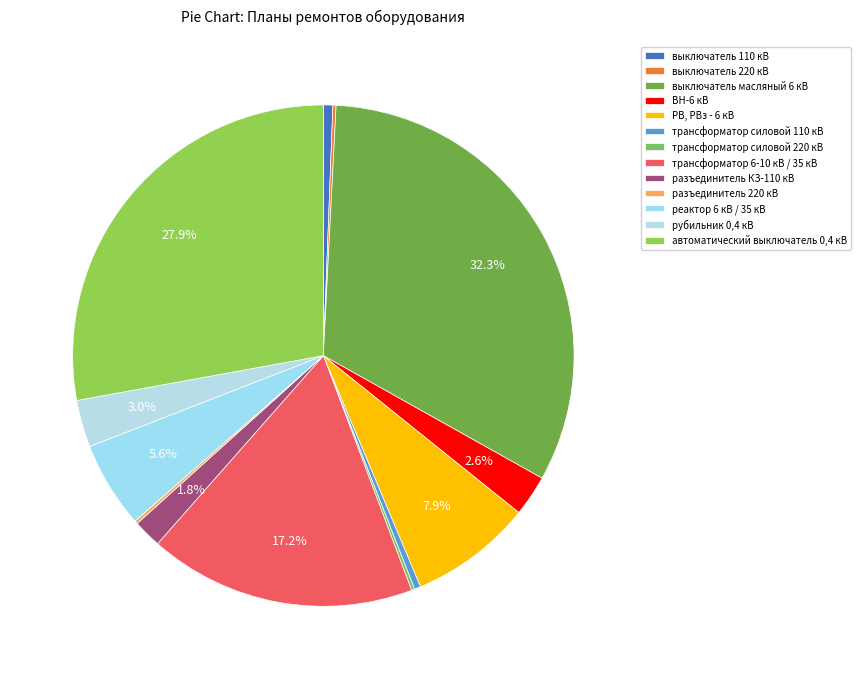

Rank the categories by value from highest to lowest.

выключатель масляный 6 кВ, автоматический выключатель 0,4 кВ, трансформатор 6-10 кВ / 35 кВ, РВ, РВз - 6 кВ, реактор 6 кВ / 35 кВ, рубильник 0,4 кВ, ВН-6 кВ, разъединитель КЗ-110 кВ, выключатель 110 кВ, трансформатор силовой 110 кВ, выключатель 220 кВ, трансформатор силовой 220 кВ, разъединитель 220 кВ